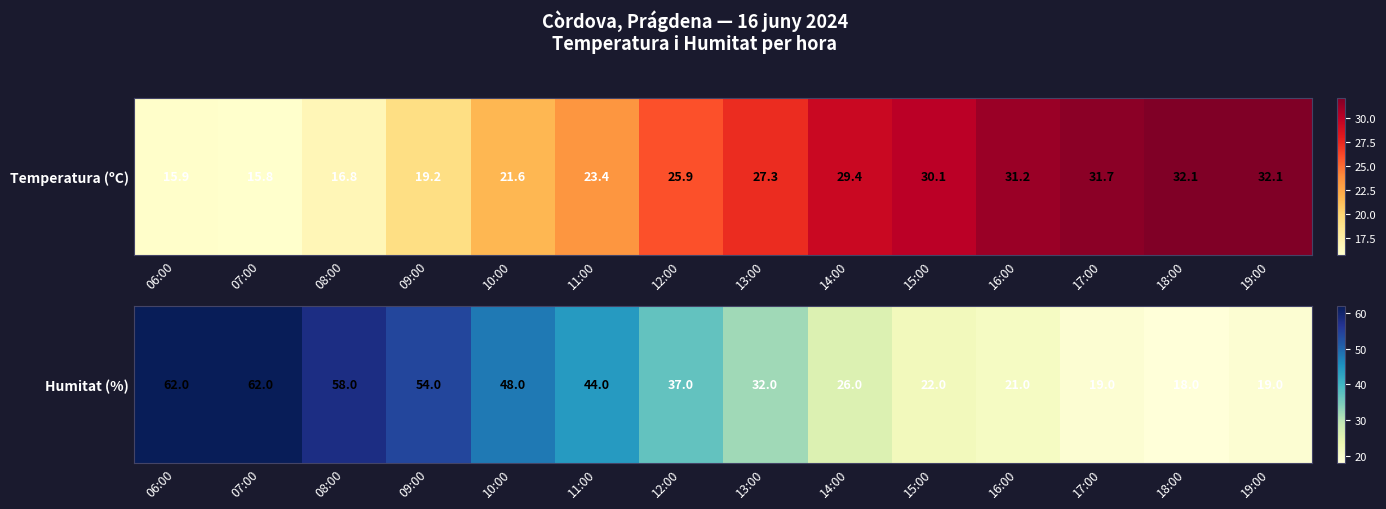

Approximately how many times larger is the value at 06:00 compared to 11:00?

1.4